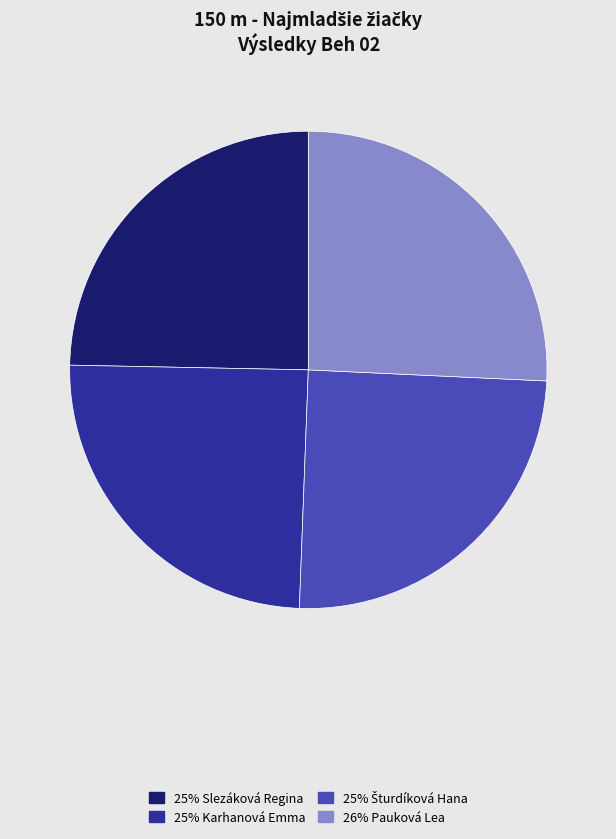

Does any single category account for the majority?

No